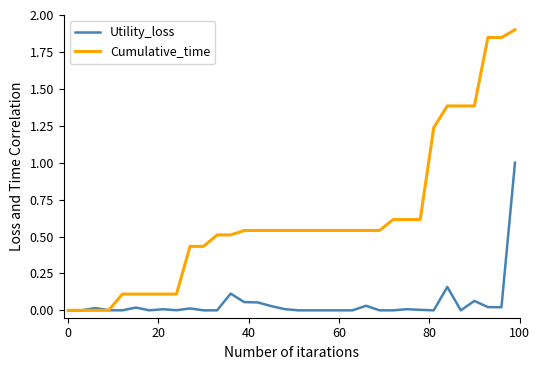

Rank the series by their maximum value, from highest to lowest.

Cumulative_time, Utility_loss